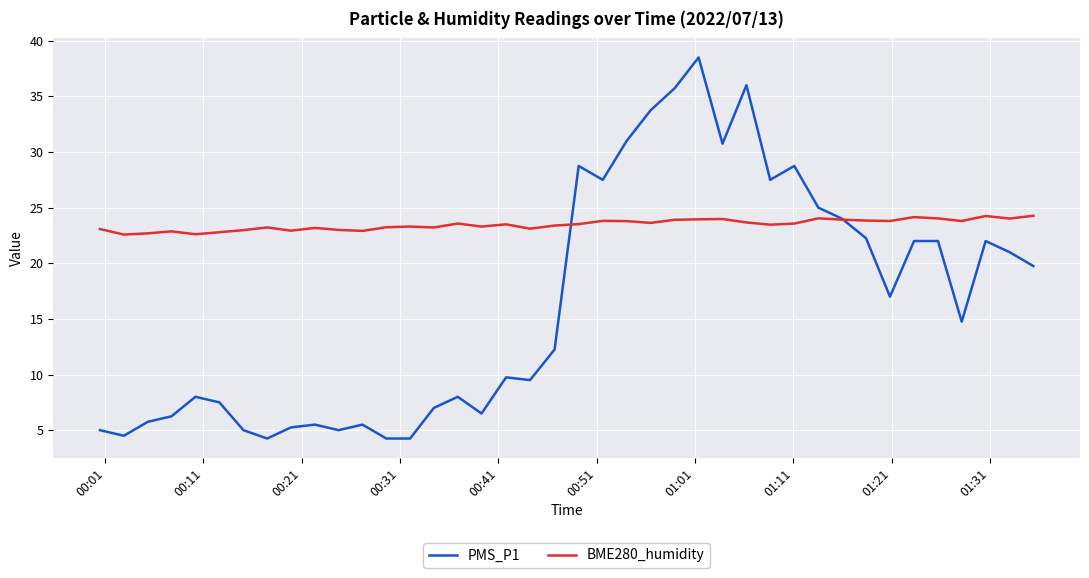

Rank the series by their average value, from lowest to highest.

PMS_P1, BME280_humidity